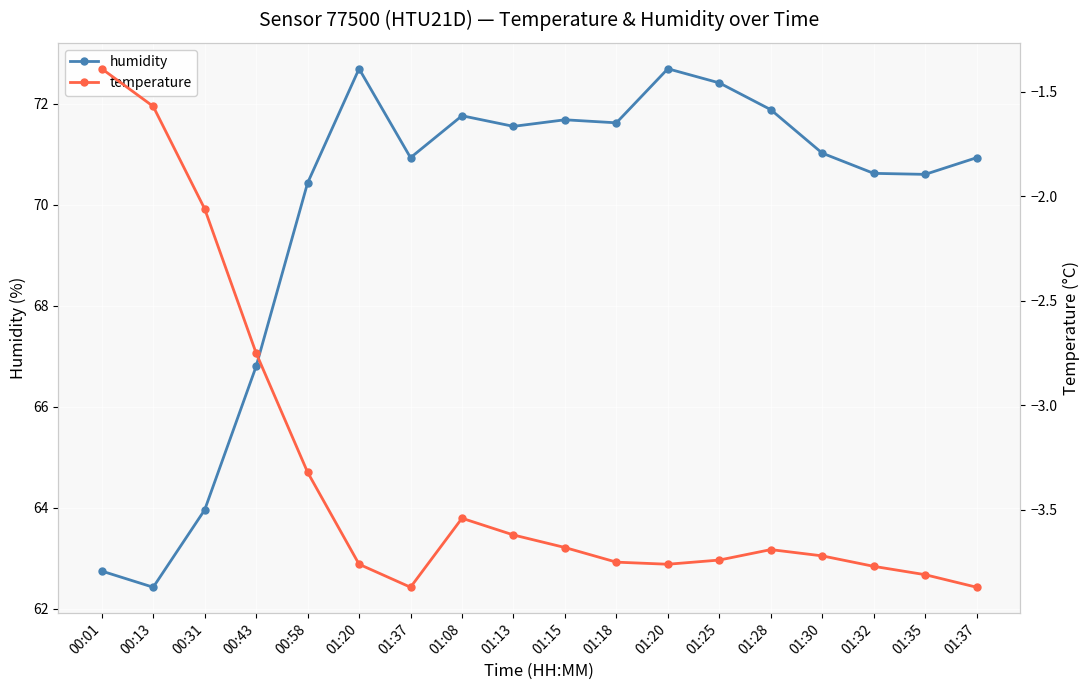

What are all the series names shown in the legend?

humidity, temperature